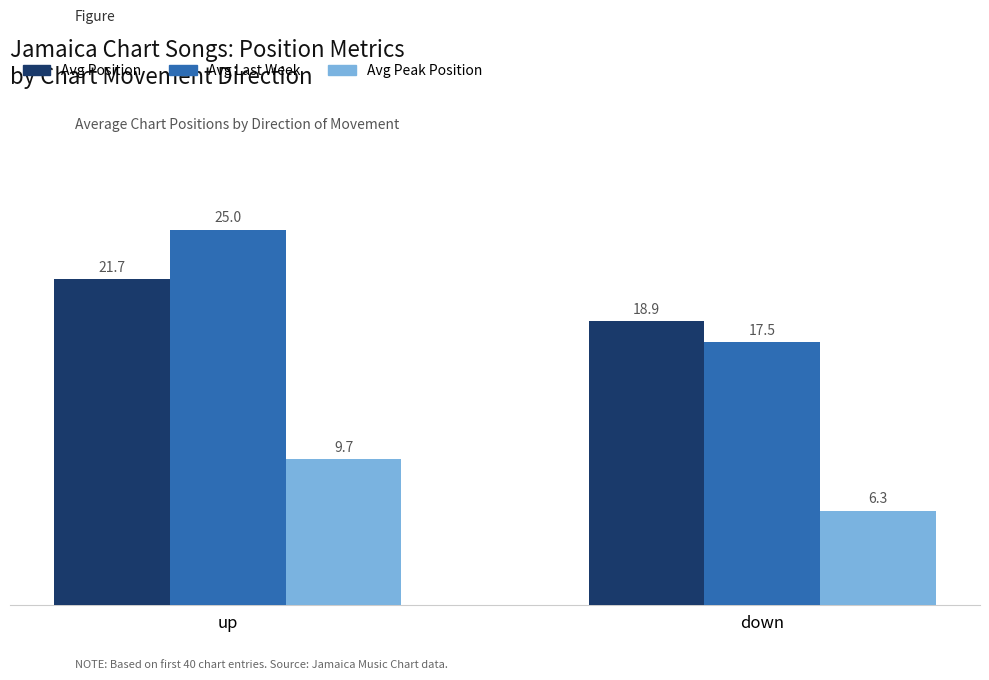

How many bars are there in total?

6